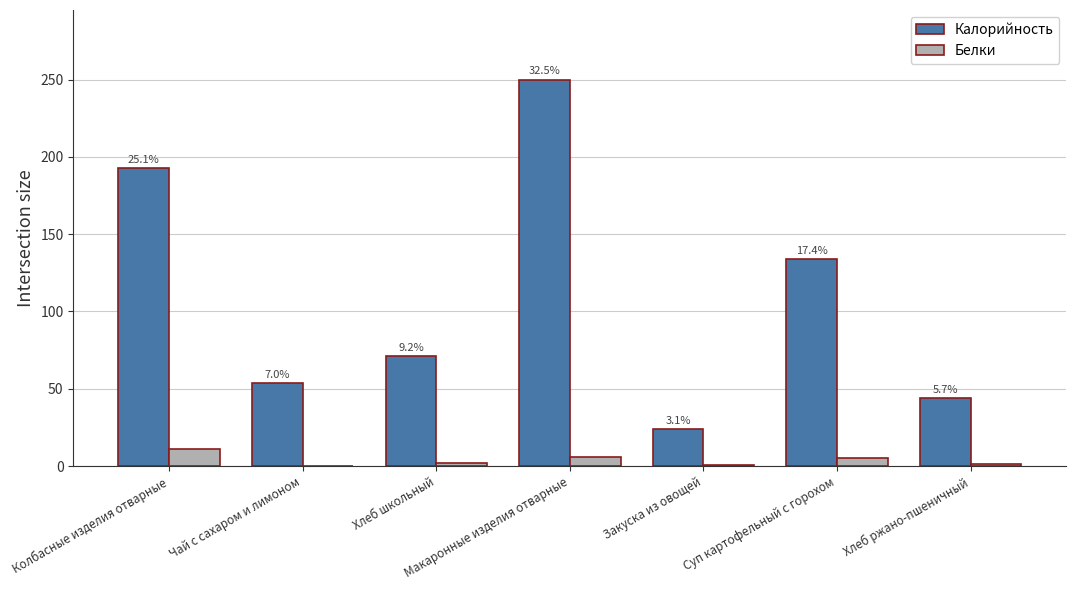

At which label does Белки reach its peak?

Колбасные изделия отварные